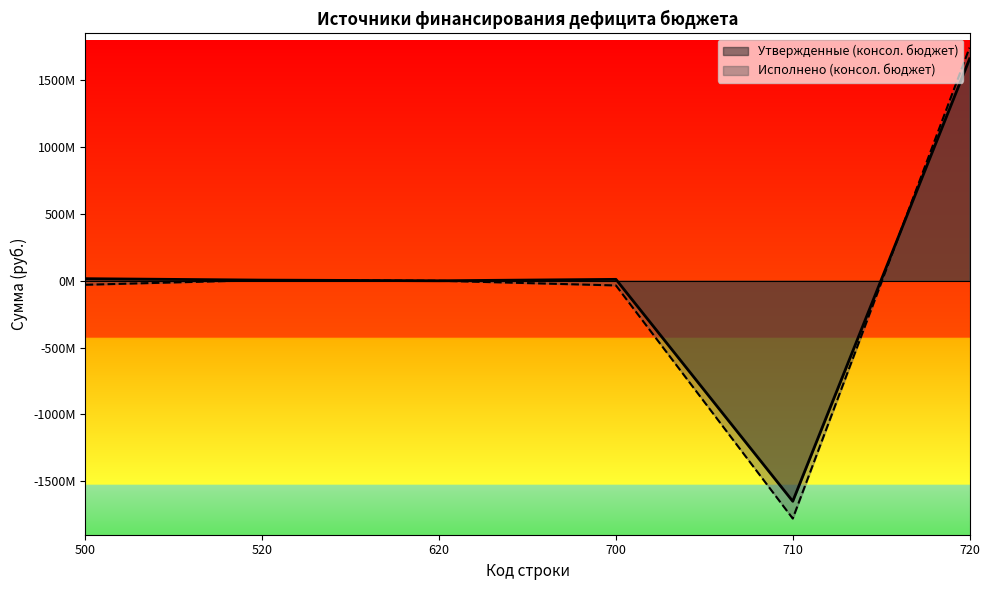

The value of Утвержденные (консол. бюджет) at 500 is 26677928.4. True or false?

False